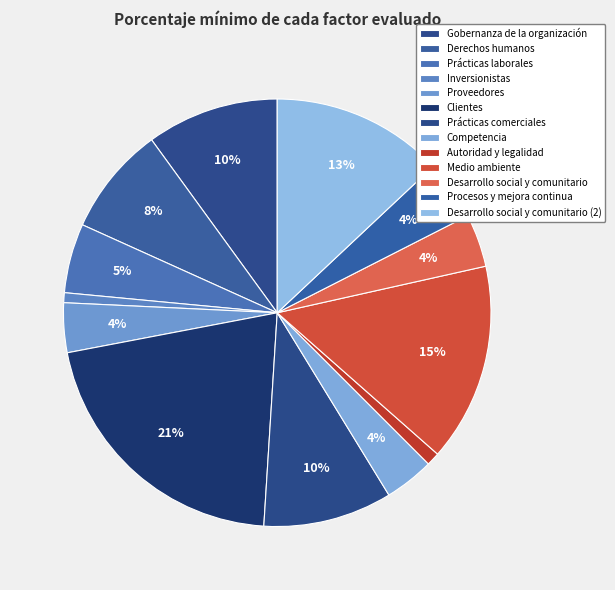

To the nearest percent, what is the difference between the Derechos humanos and Clientes slice percentages?

13%